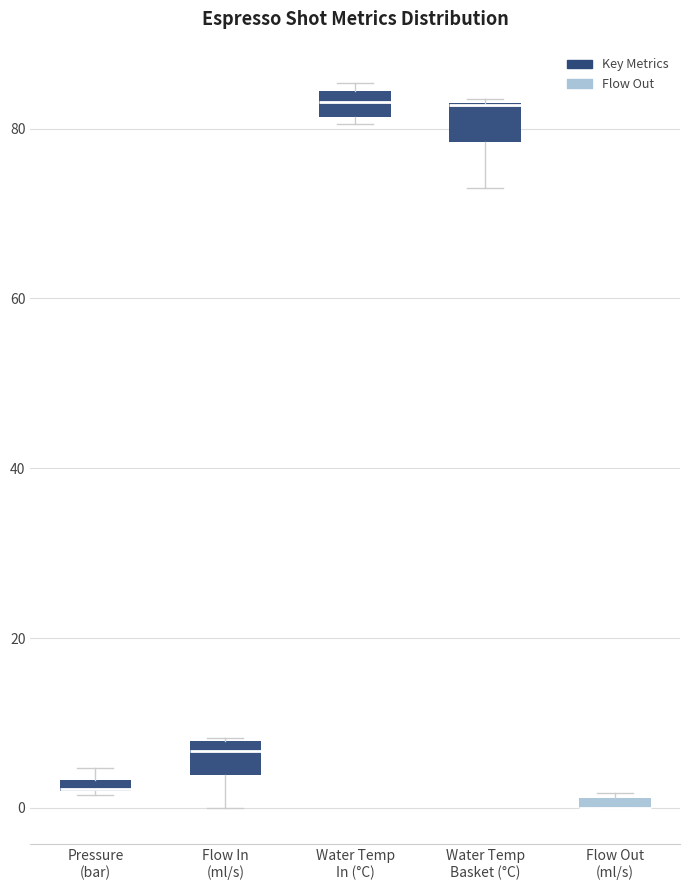

Where does the lower whisker of the box for Water Temp Basket (°C) end on the y-axis? The values are not printed on the chart, so give them approximately, as read against the axis.

72